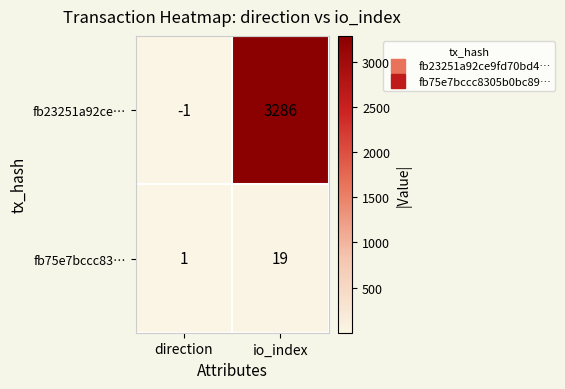

Rank the series by their average value, from lowest to highest.

fb75e7bccc83…, fb23251a92ce…